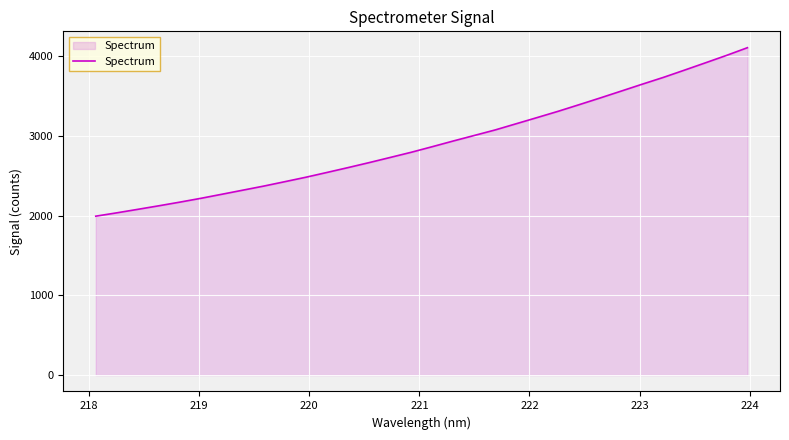

What is the maximum value shown in the chart?

4108.2